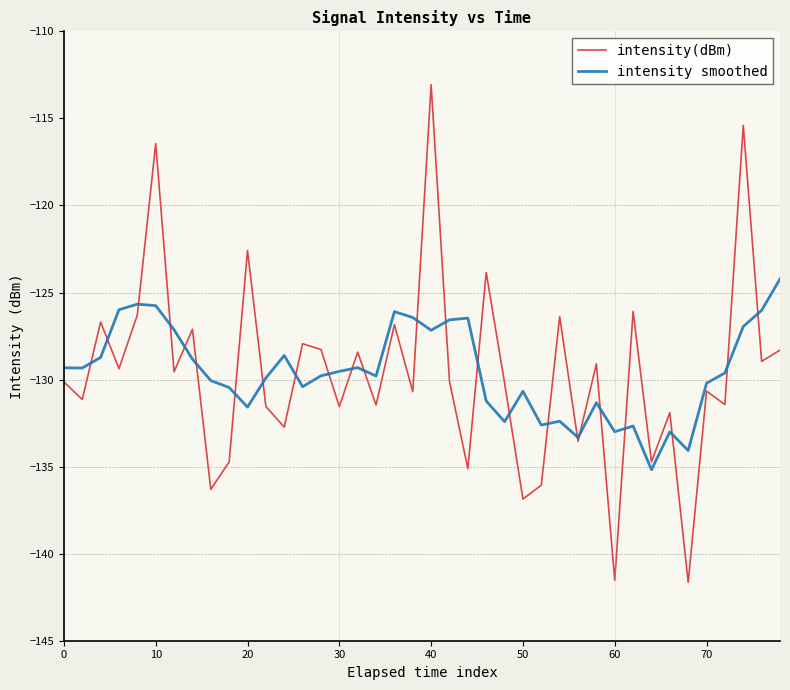

Which series has the largest range (max minus min)?

intensity(dBm)